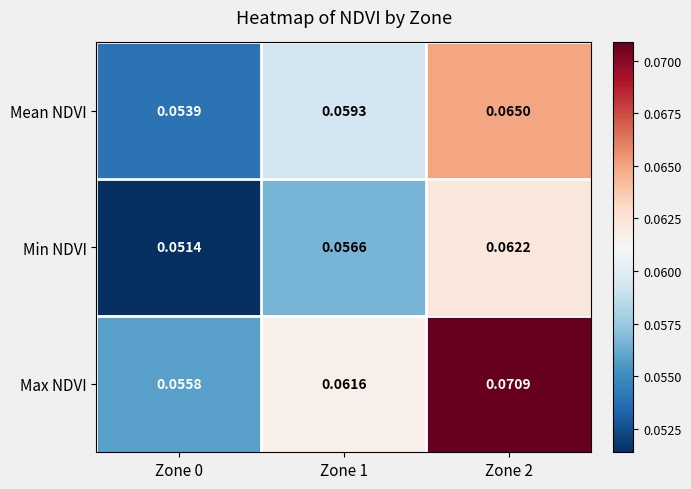

How many series are shown in this chart?

3